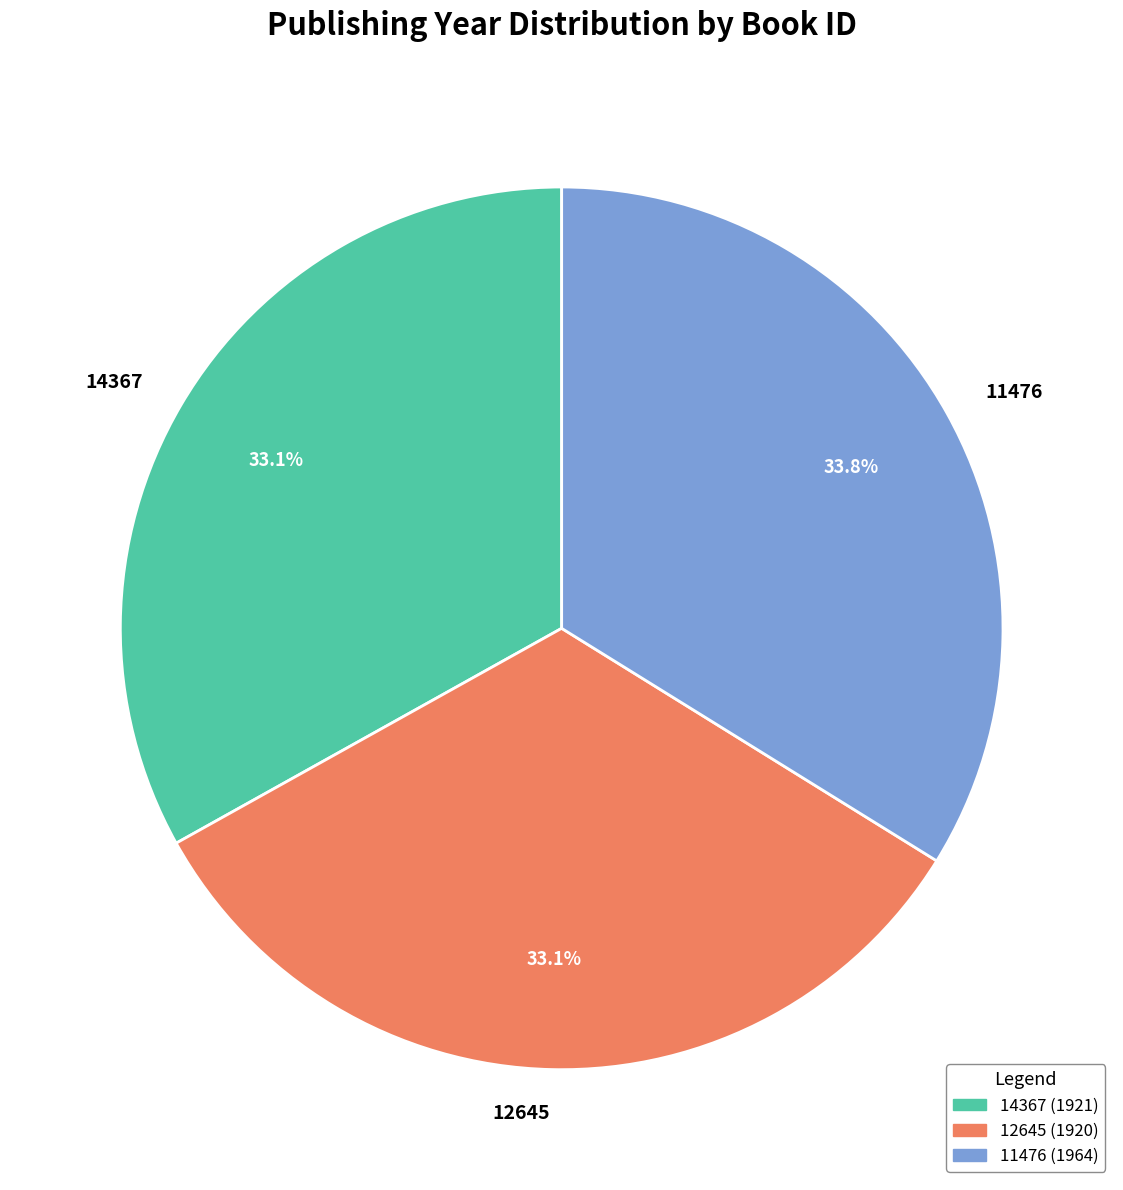

Is the sum of 12645 and 11476 greater than half?

Yes